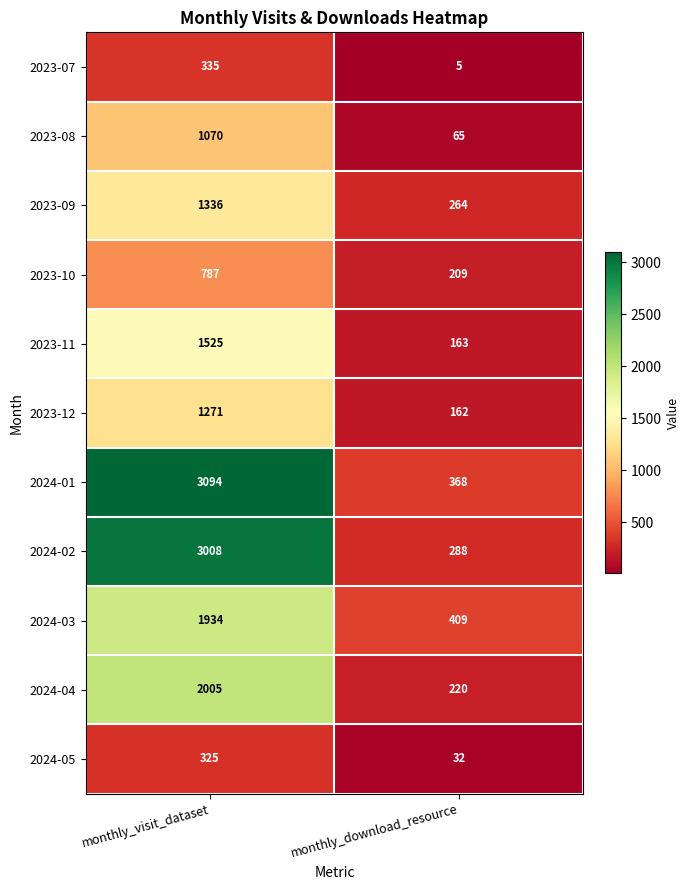

What is the greatest value displayed?

3094